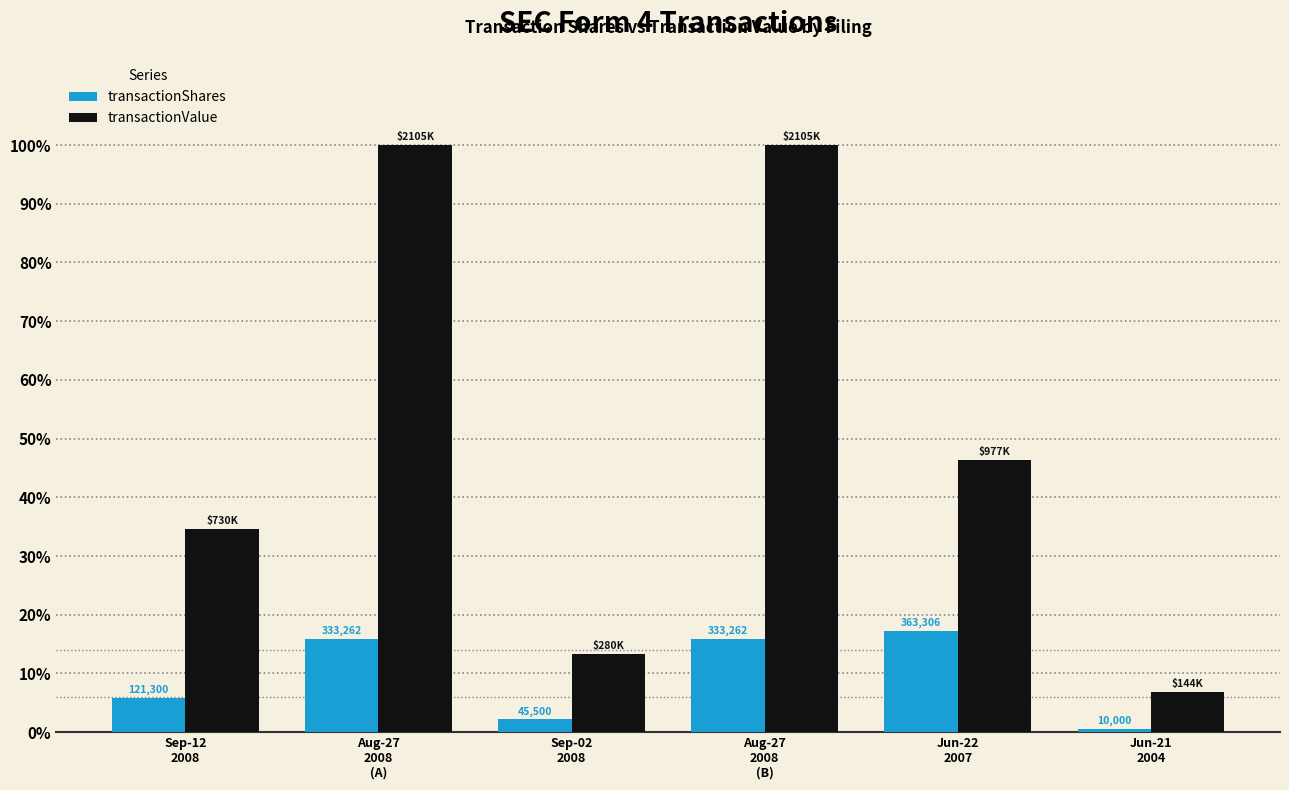

Reading left to right, transcribe all the data shown in this chart.

transactionShares: 5.8	15.8	2.2	15.8	17.3	0.5
transactionValue: 34.7	100.0	13.3	100.0	46.4	6.8